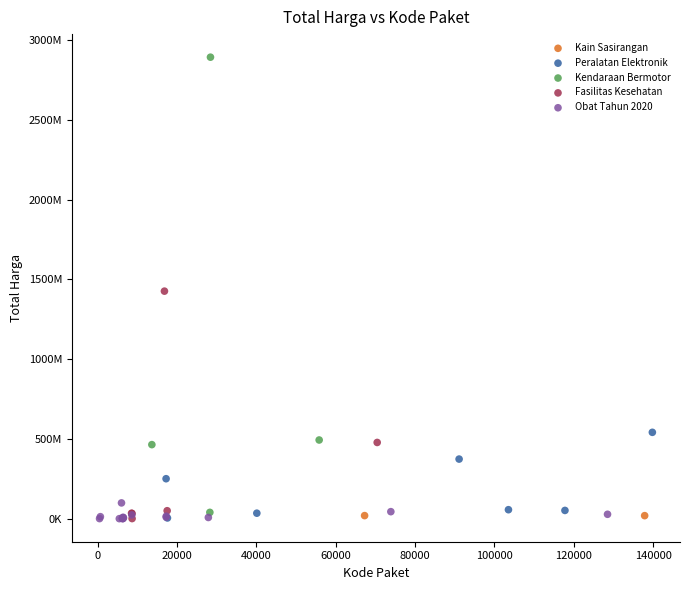

What are all the series names shown in the legend?

Peralatan Elektronik, Obat Tahun 2020, Kendaraan Bermotor, Fasilitas Kesehatan, Kain Sasirangan